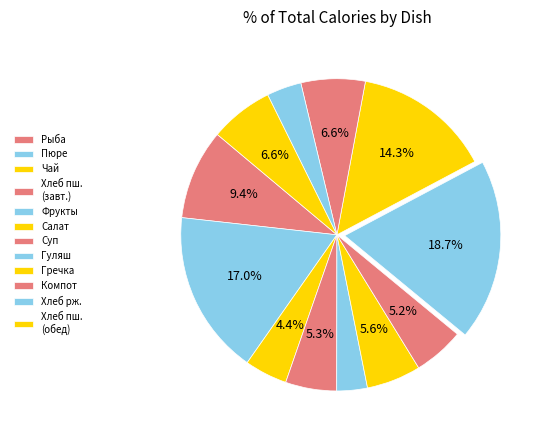

Which slice is the largest?

ГУЛЯШ